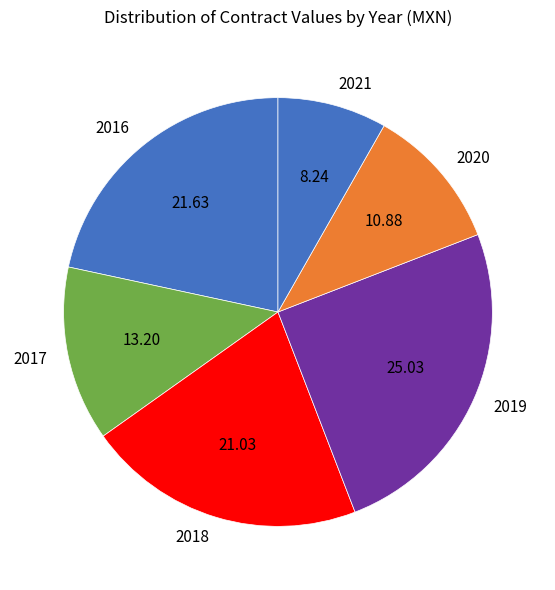

Approximately how many times larger is the value at 2017 compared to 2021?

1.6